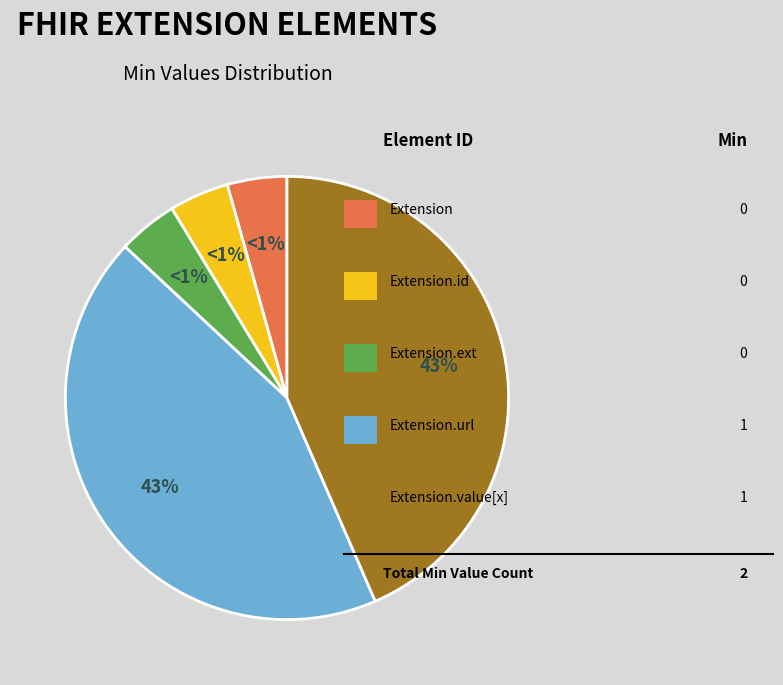

Which slice is the smallest?

Extension